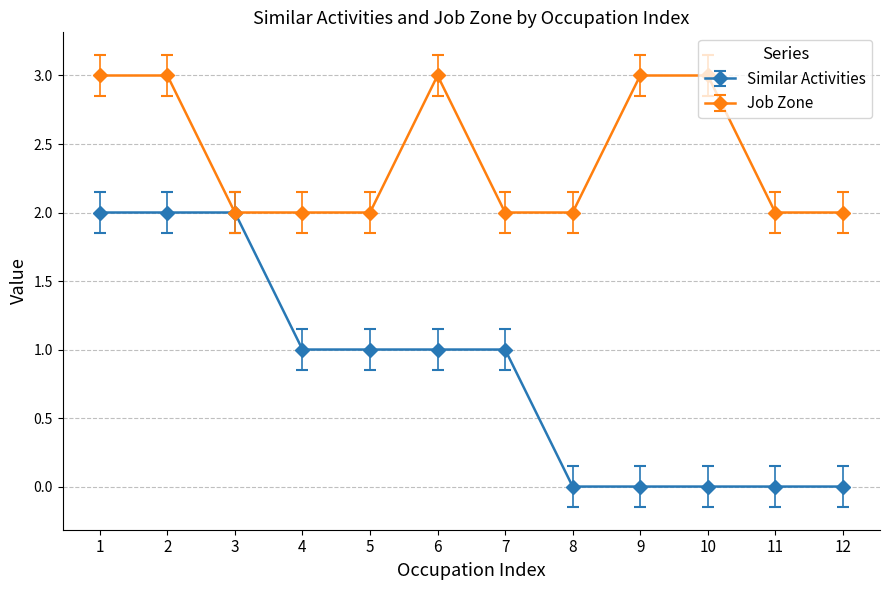

Is the value of Job Zone at 8 greater than the value of Similar Activities at 8?

Yes